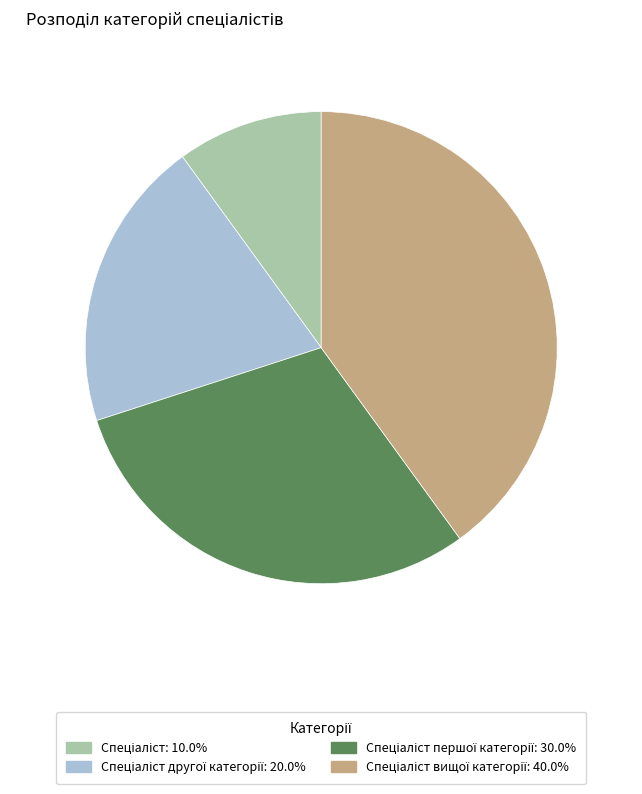

Does any single category account for the majority?

No